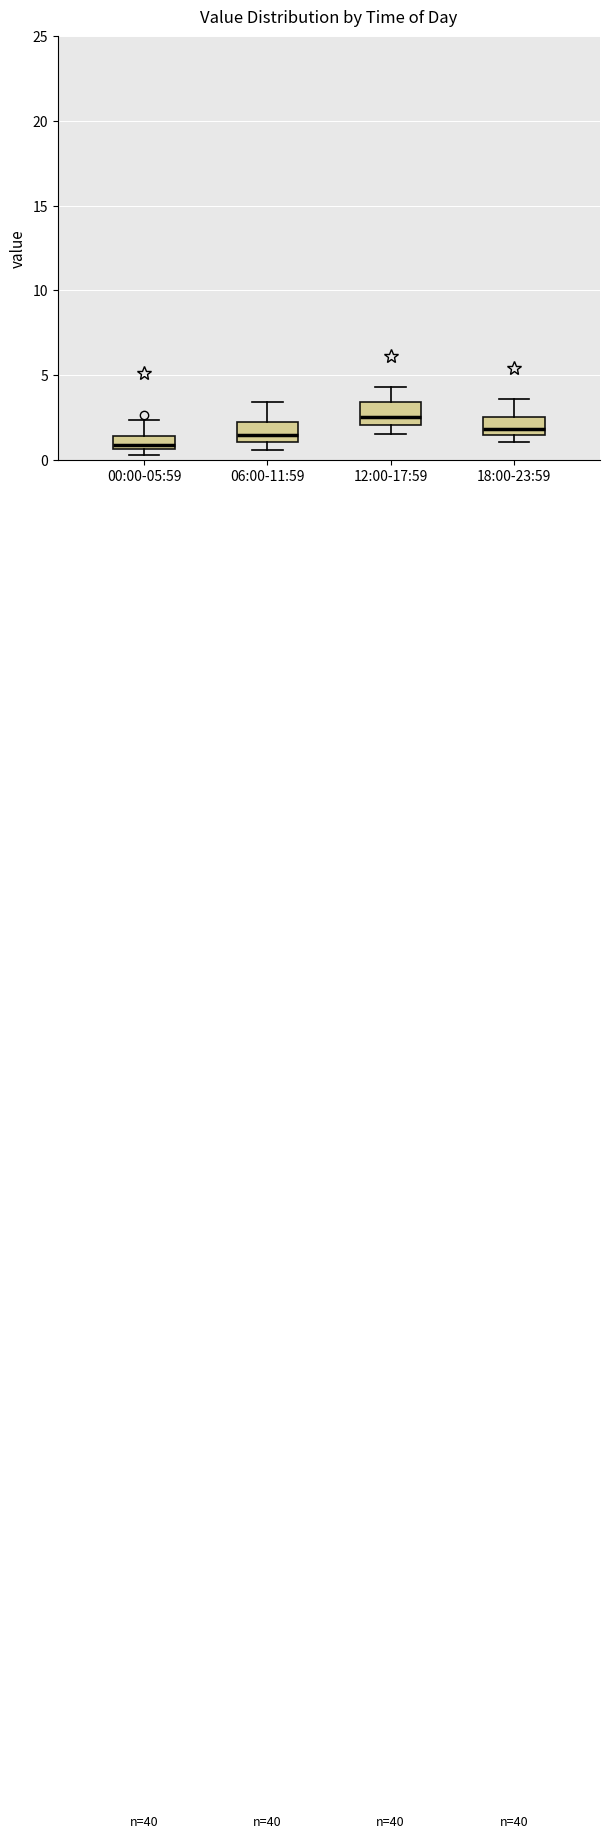

Which box has the lowest median line?

00:00-05:59